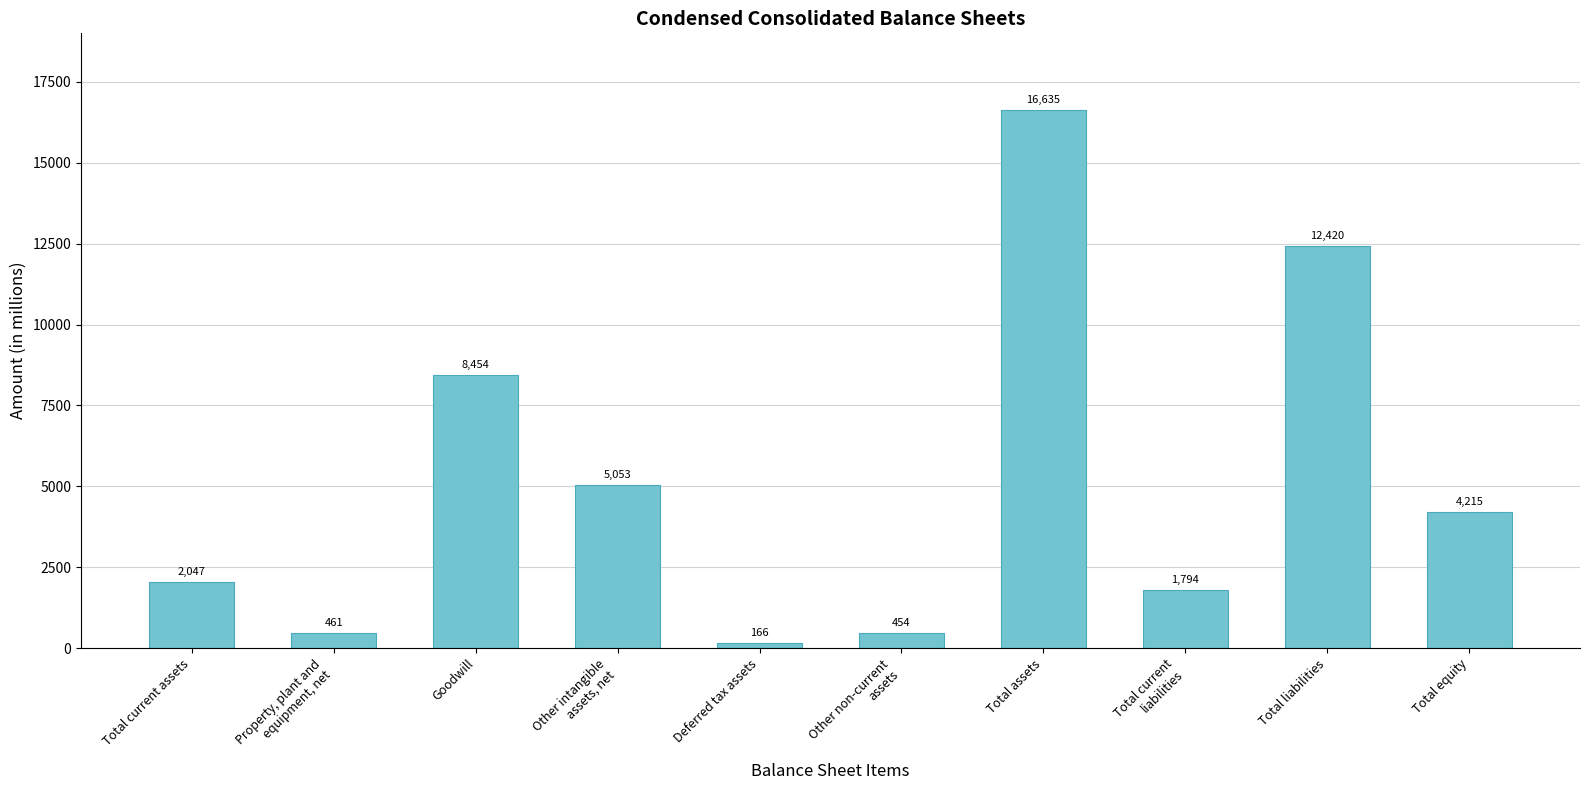

What is the minimum value shown in the chart?

166